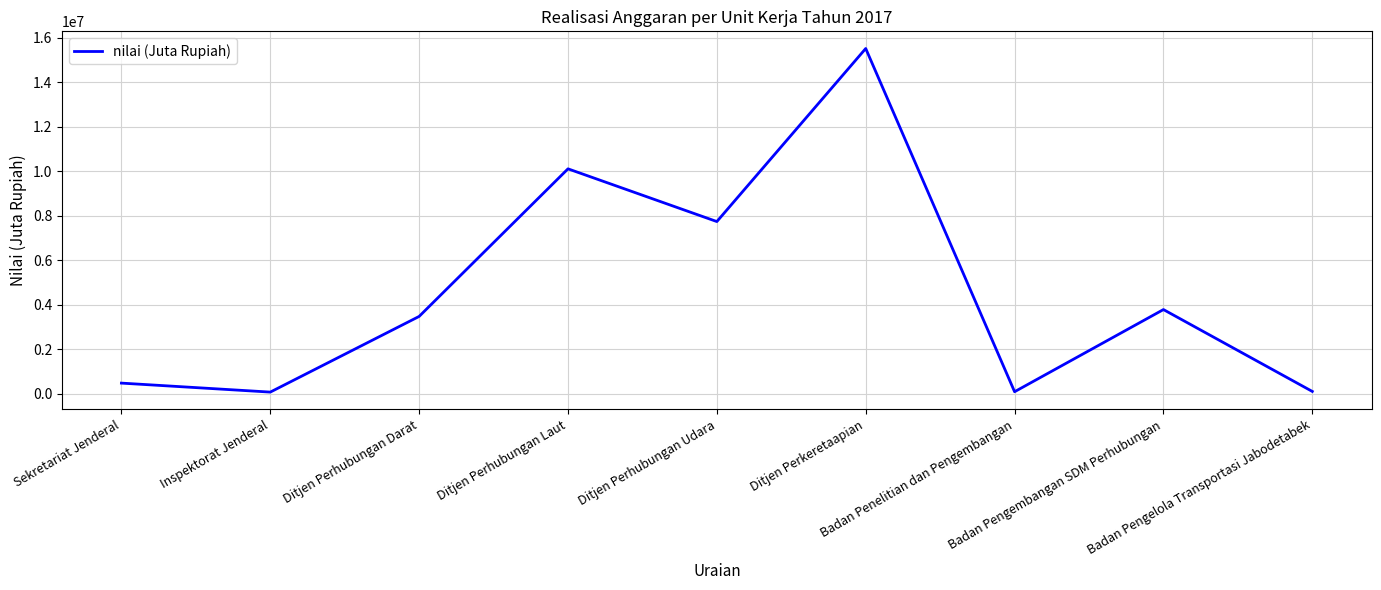

What is the difference between the maximum and minimum values?

15435924